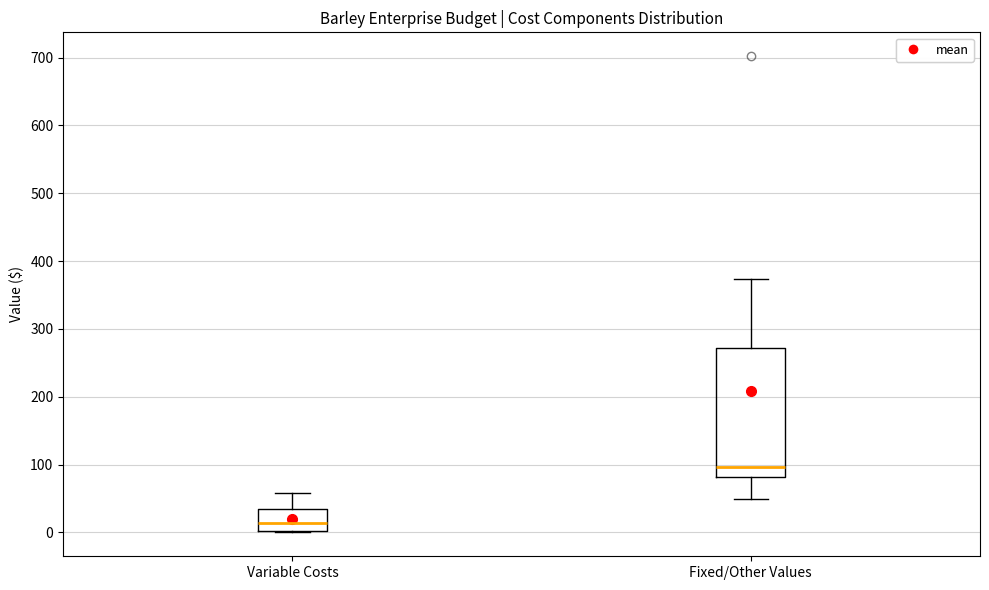

Where is the upper edge of the box for Variable Costs on the y-axis? The values are not printed on the chart, so give them approximately, as read against the axis.

30